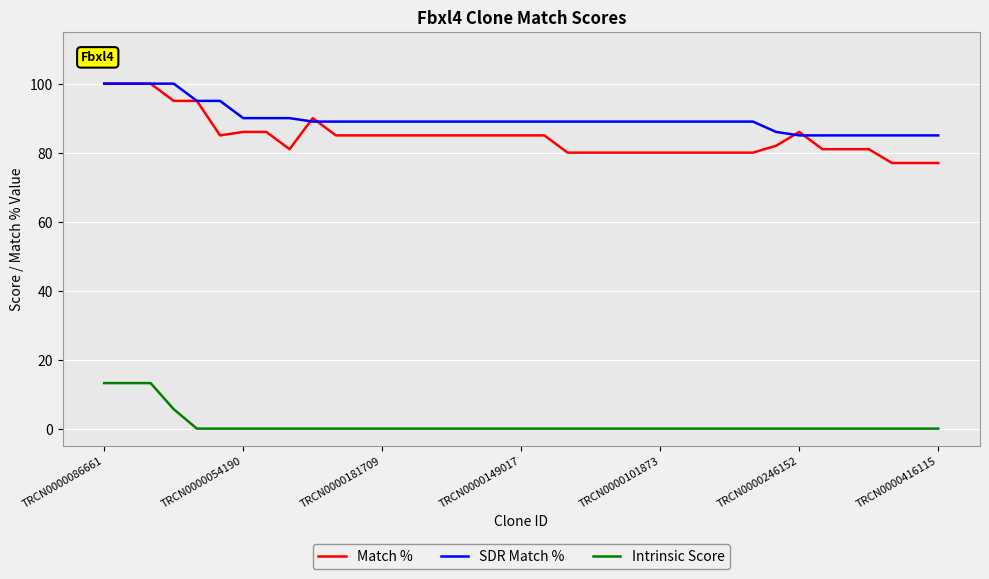

Which series has the widest spread of values?

Match %